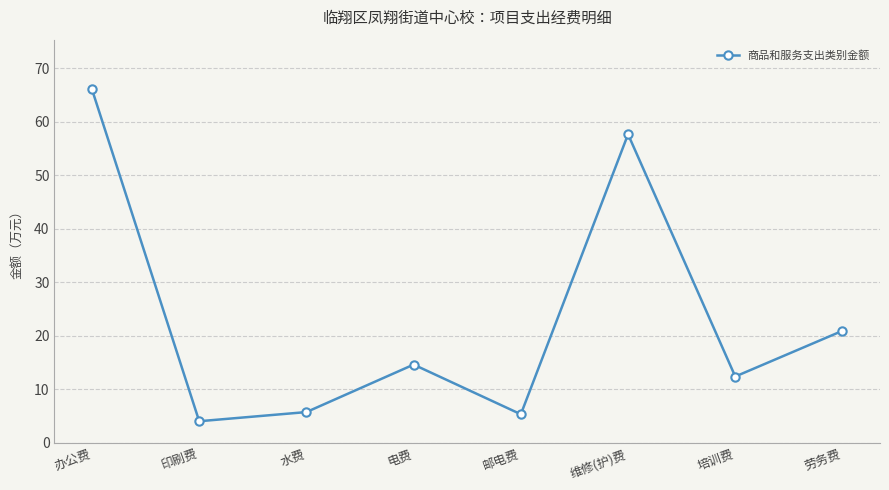

How many interior local valleys (lower than both neighbors) does the data have?

3